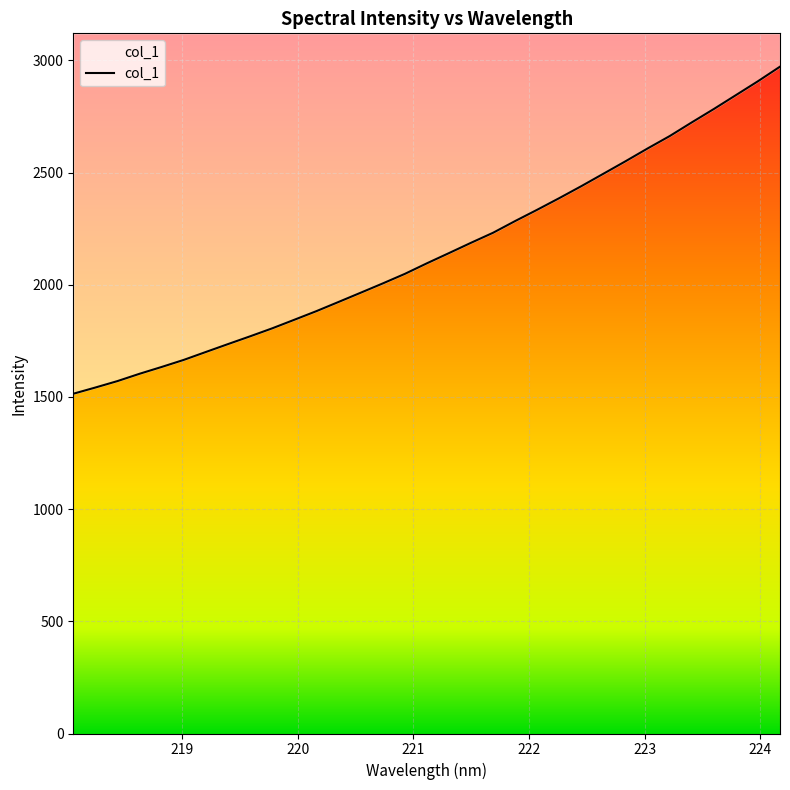

What is the difference between the maximum and second lowest values?

1430.0